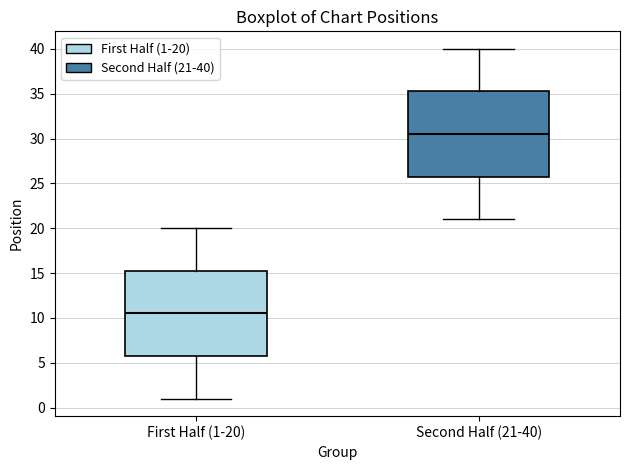

Where does the lower whisker of the box for Second Half (21-40) end on the y-axis? The values are not printed on the chart, so give them approximately, as read against the axis.

21.0